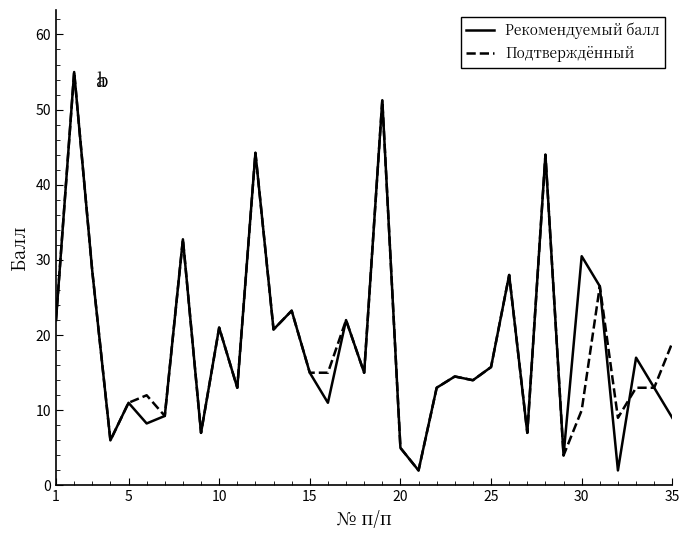

How many lines are shown in the chart?

2